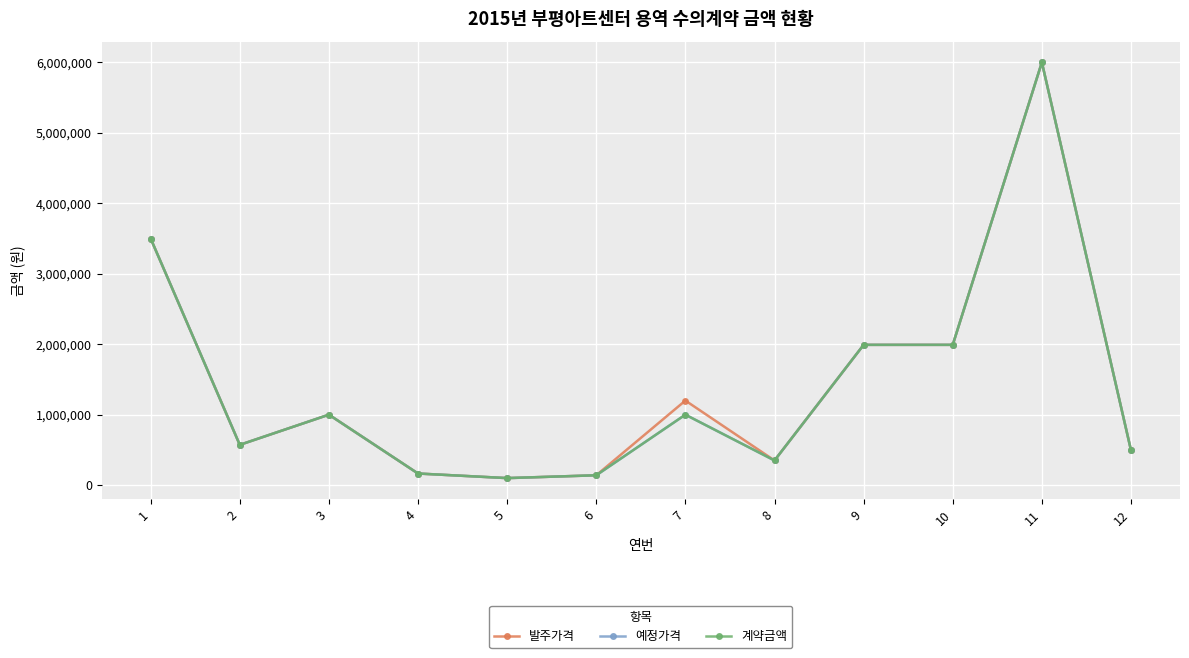

At how many categories does at least one series exceed 5228378?

1